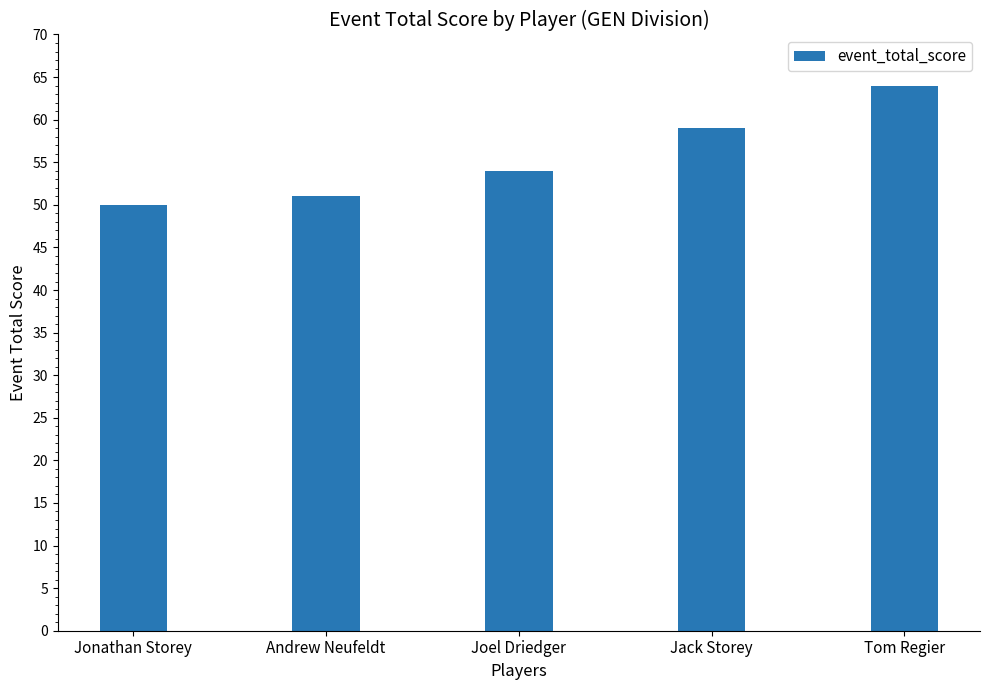

The value at Tom Regier is 13. True or false?

False